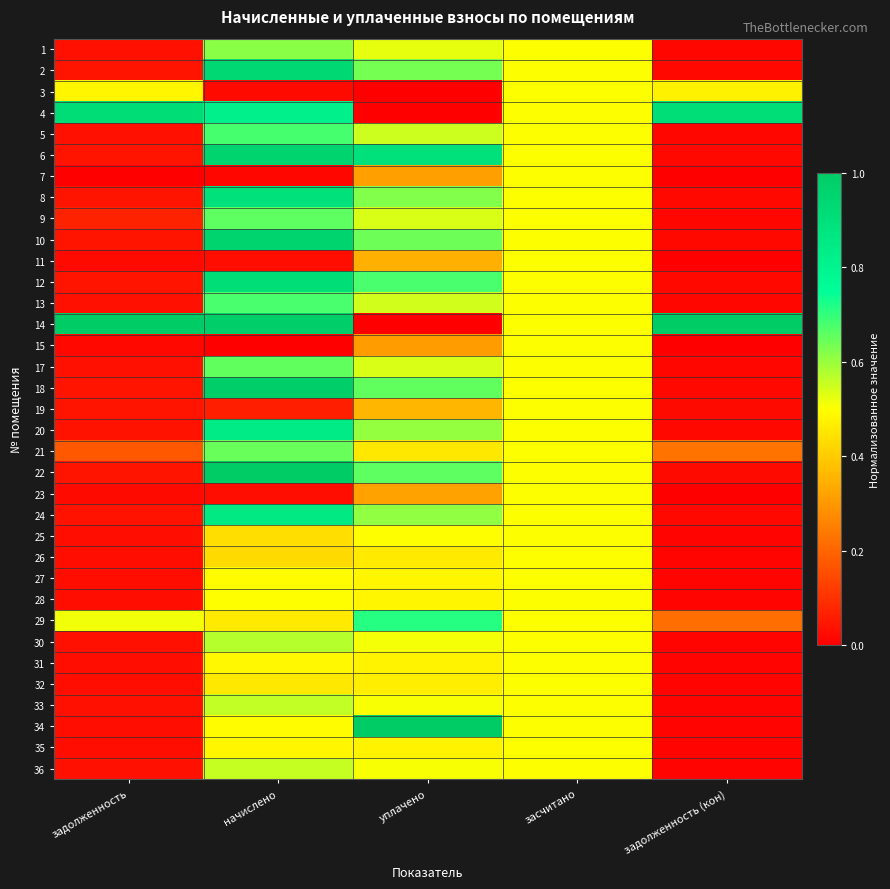

At how many categories does at least one series exceed 0?

5